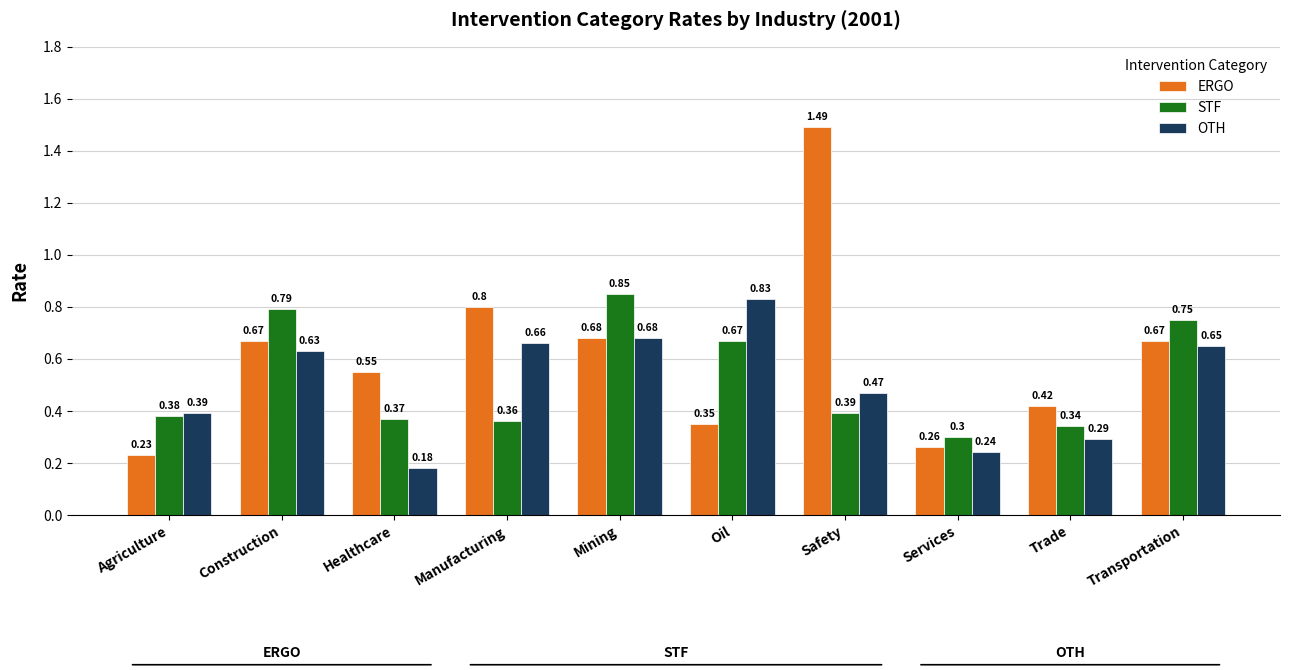

What are all the series names shown in the legend?

ERGO, STF, OTH